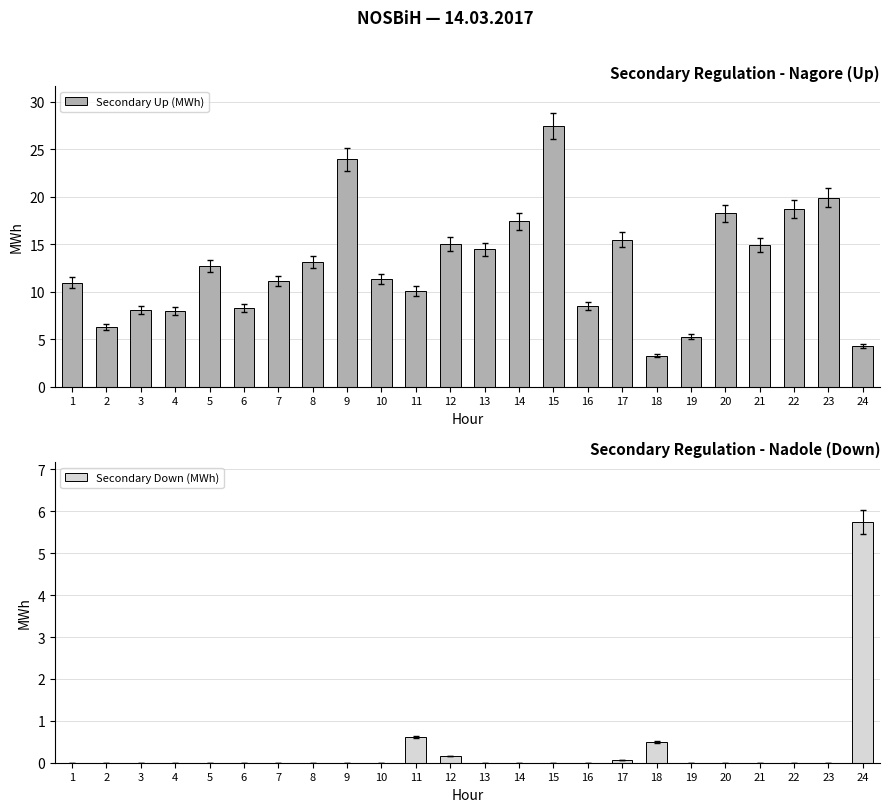

What are all the series names shown in the legend?

Secondary Up (MWh), Secondary Down (MWh)